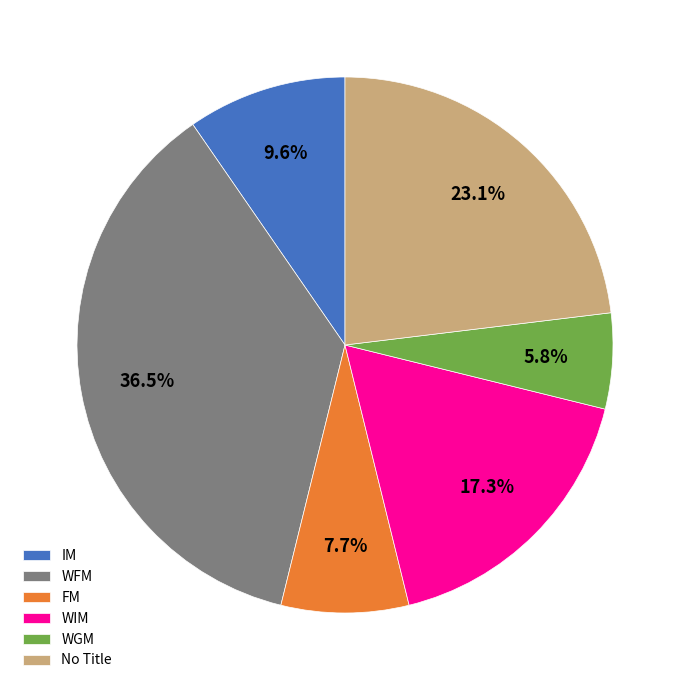

Rank the categories by value from lowest to highest.

WGM, FM, IM, WIM, No Title, WFM